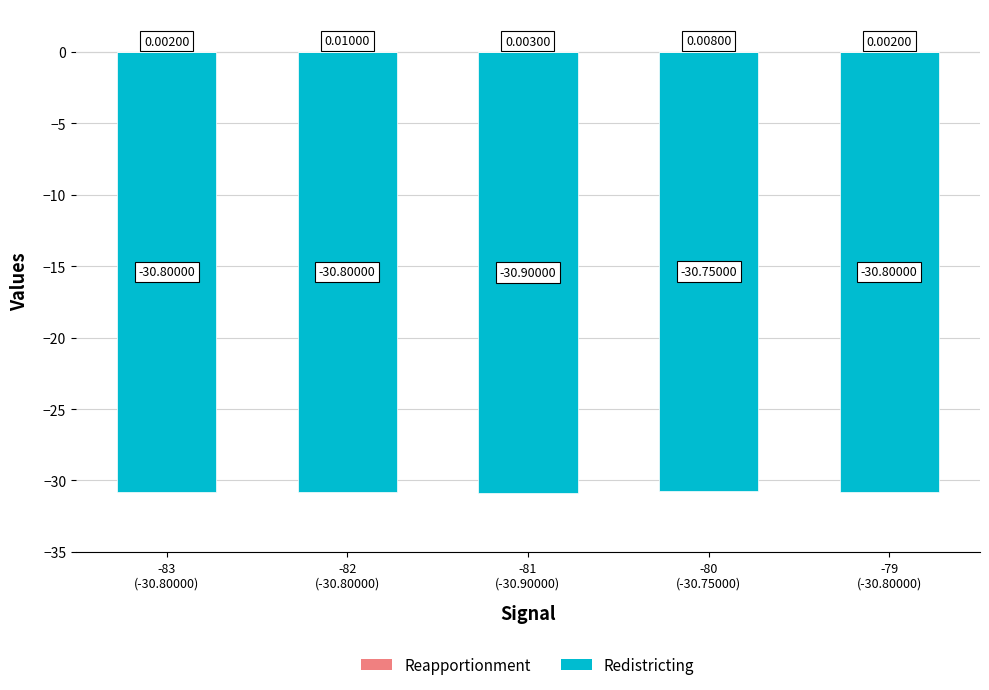

What is the label of the 1st bar from the left?

-83
(-30.80000)